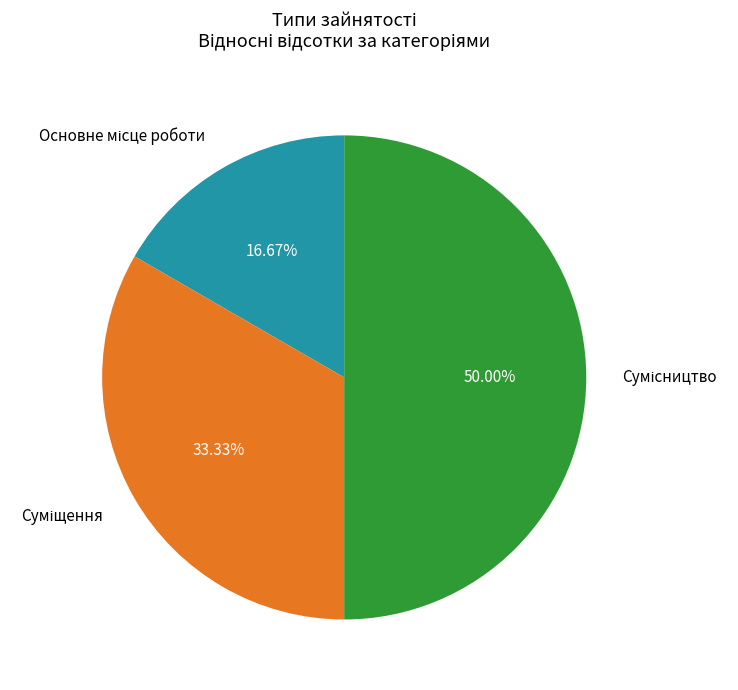

To the nearest percent, what is the combined percentage of Основне місце роботи and Суміщення?

50%